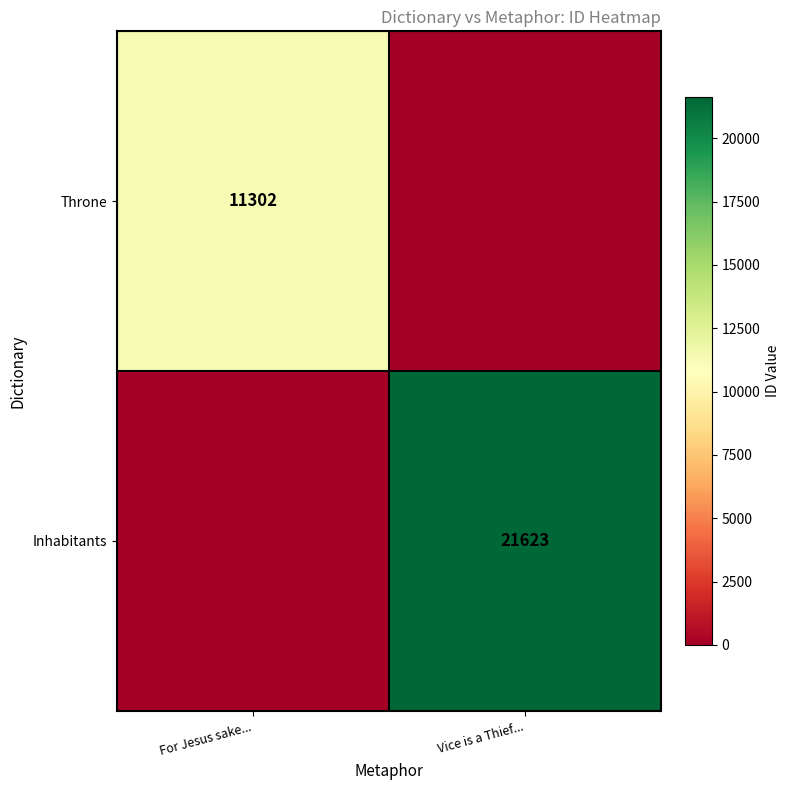

What is the total value across all series at Vice is a Thief...?

21623